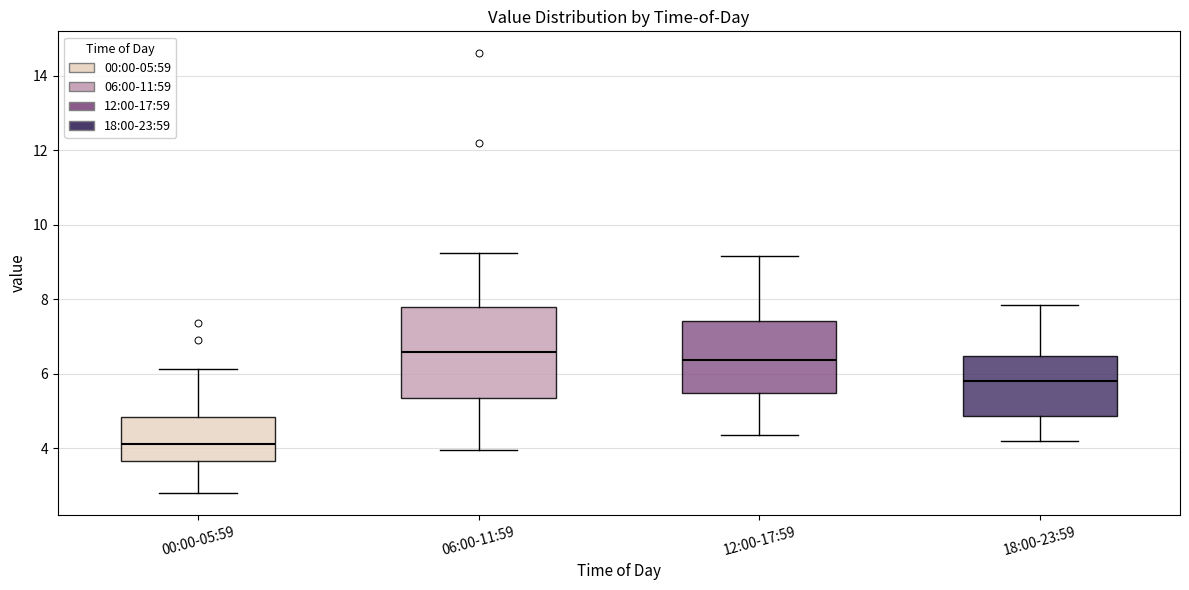

Where does the upper whisker of the box for 12:00-17:59 end on the y-axis? The values are not printed on the chart, so give them approximately, as read against the axis.

9.2